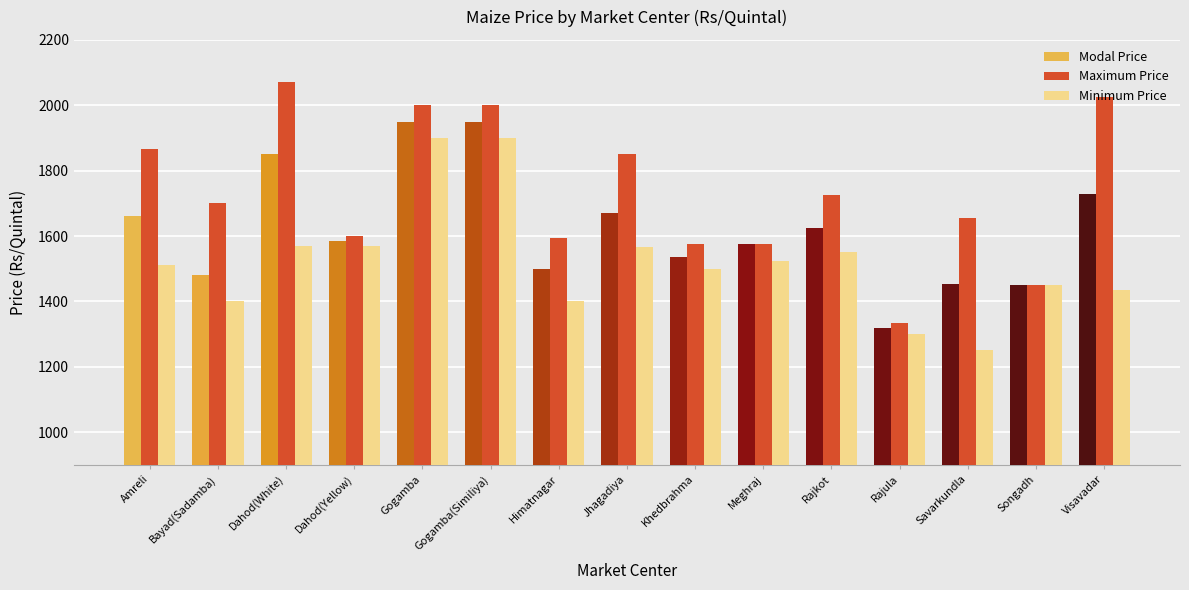

What position from the right is Gogamba(Similiya)?

10